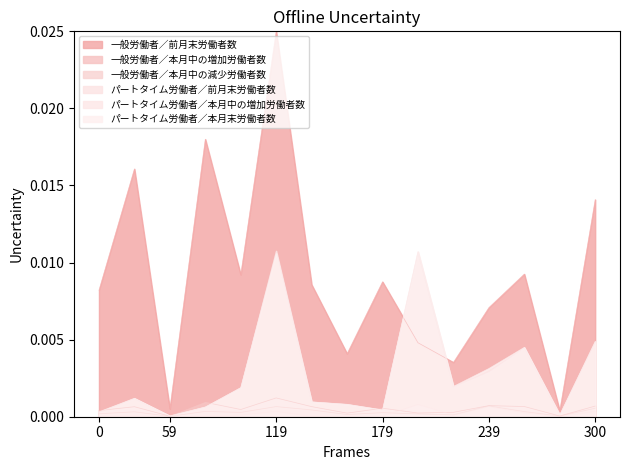

Which category has the highest value in the 一般労働者／前月末労働者数 series?

119